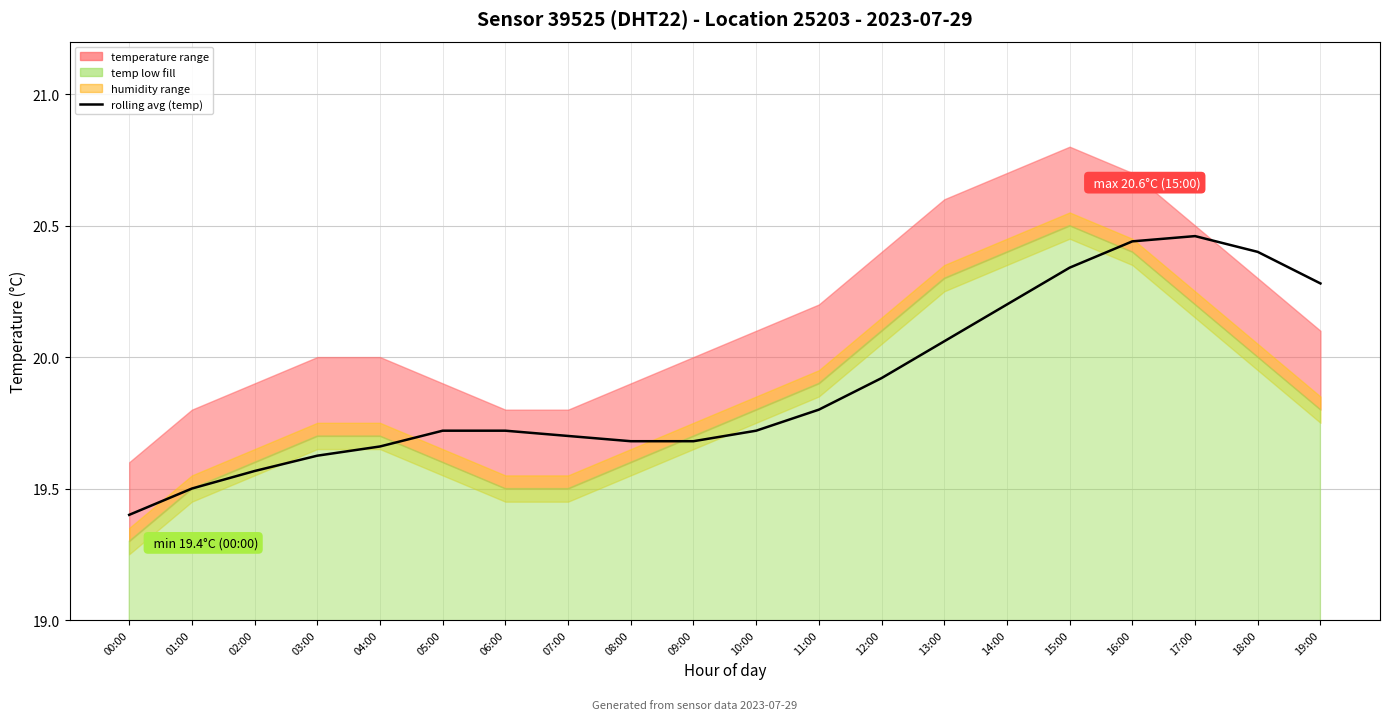

What position from the left is 05:00?

6